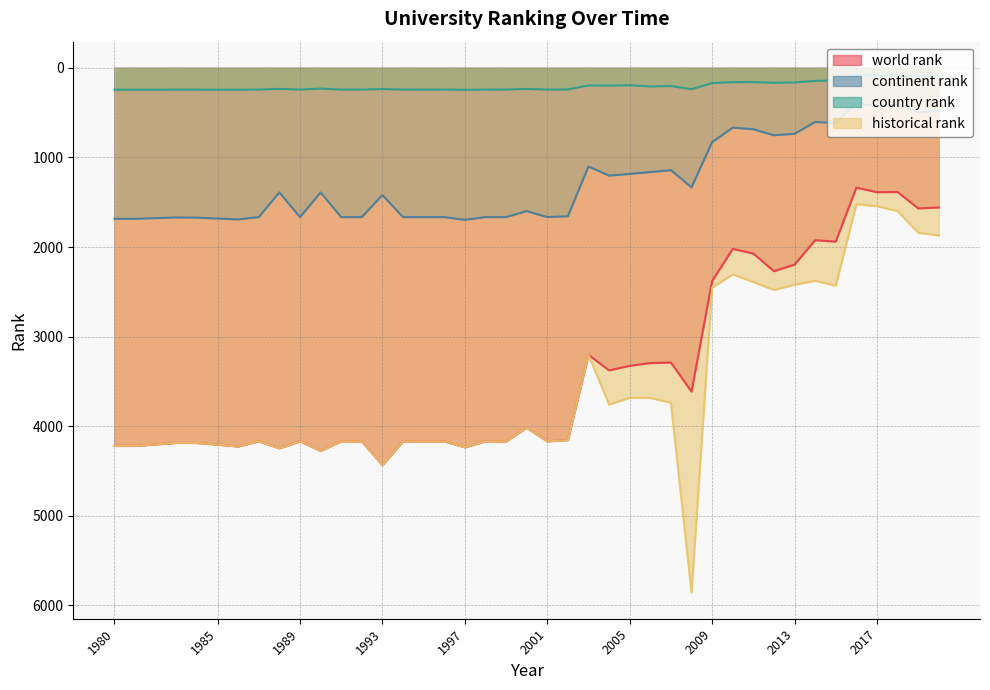

Does the chart have visible grid lines?

Yes